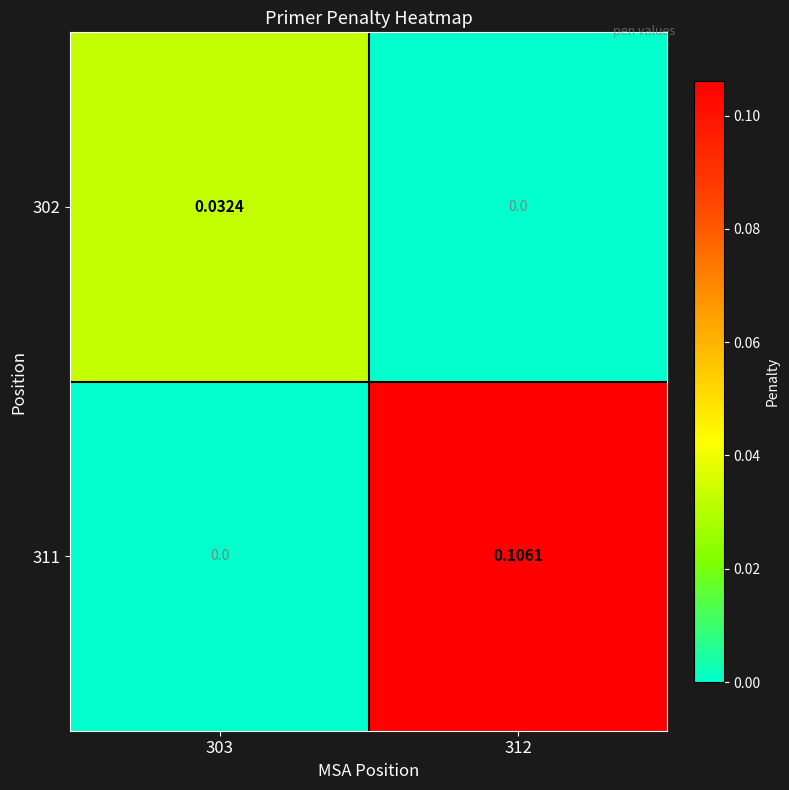

Is the value of 311 at 312 greater than the value of 302 at 303?

Yes